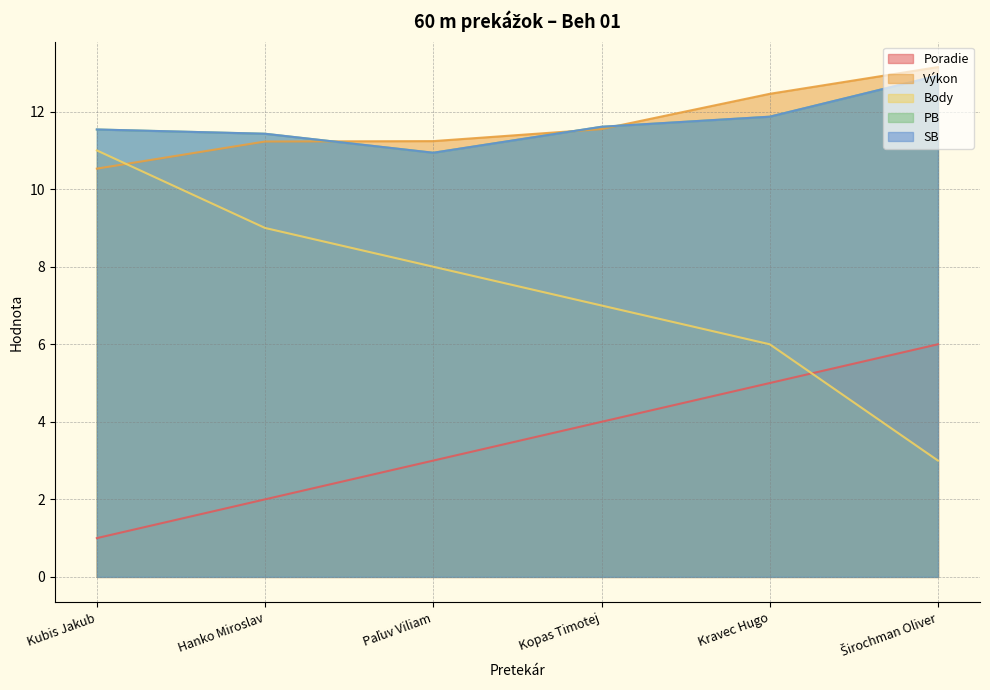

What position from the right is Širochman Oliver?

1